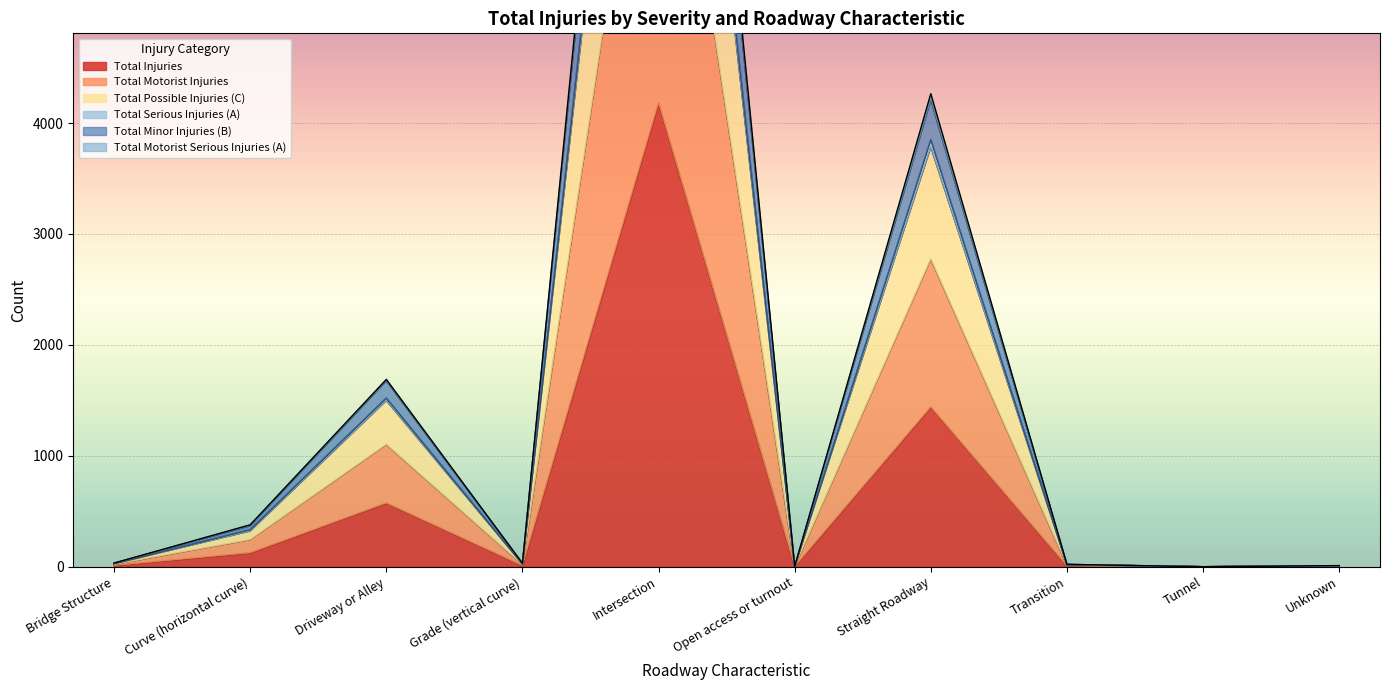

What position from the right is Driveway or Alley?

8